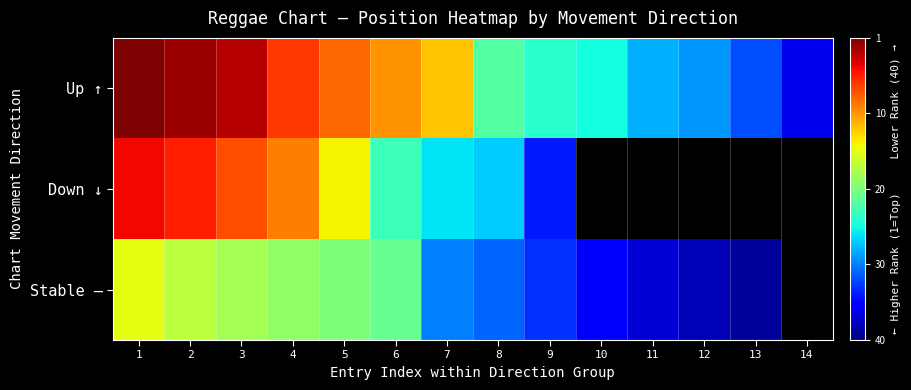

Between 2 and 14, which is larger?

2